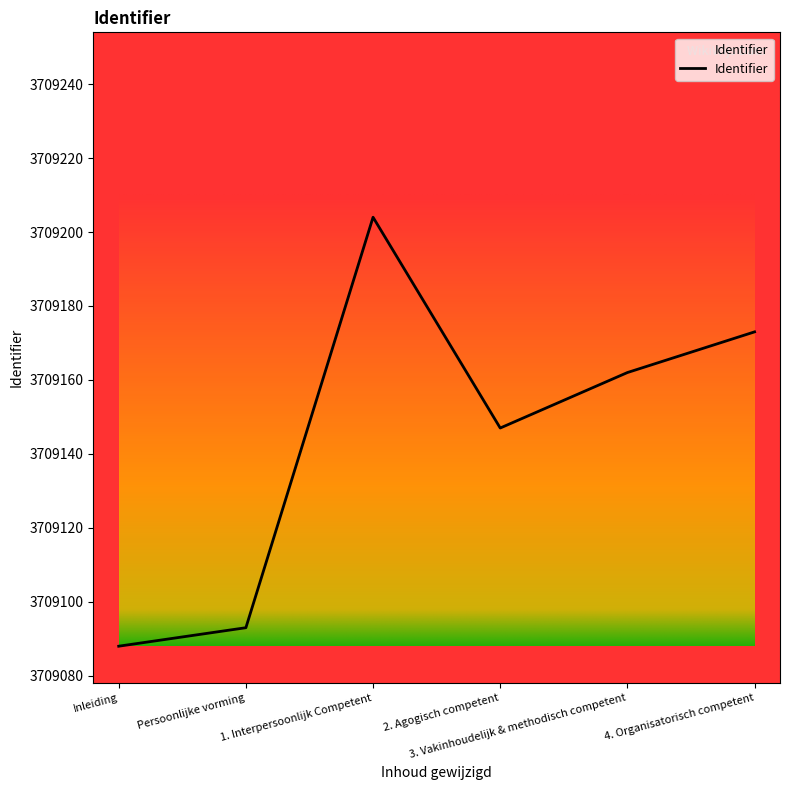

Reading right to left, extract all data points from this chart.

4. Organisatorisch competent=3709173	3. Vakinhoudelijk & methodisch competent=3709162	2. Agogisch competent=3709147	1. Interpersoonlijk Competent=3709204	Persoonlijke vorming=3709093	Inleiding=3709088